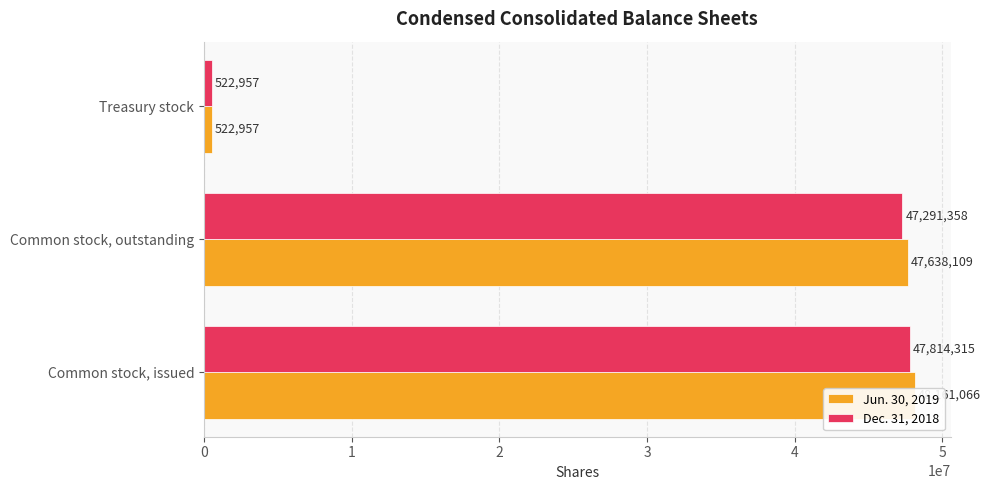

Rank the series by their average value, from lowest to highest.

Dec. 31, 2018, Jun. 30, 2019